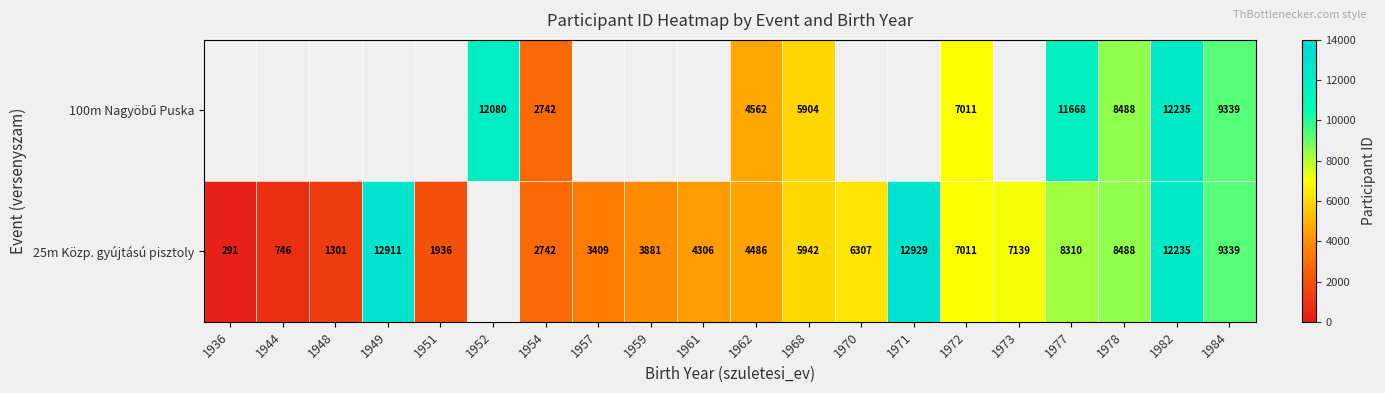

What is the total value across all series at 1984?

18678